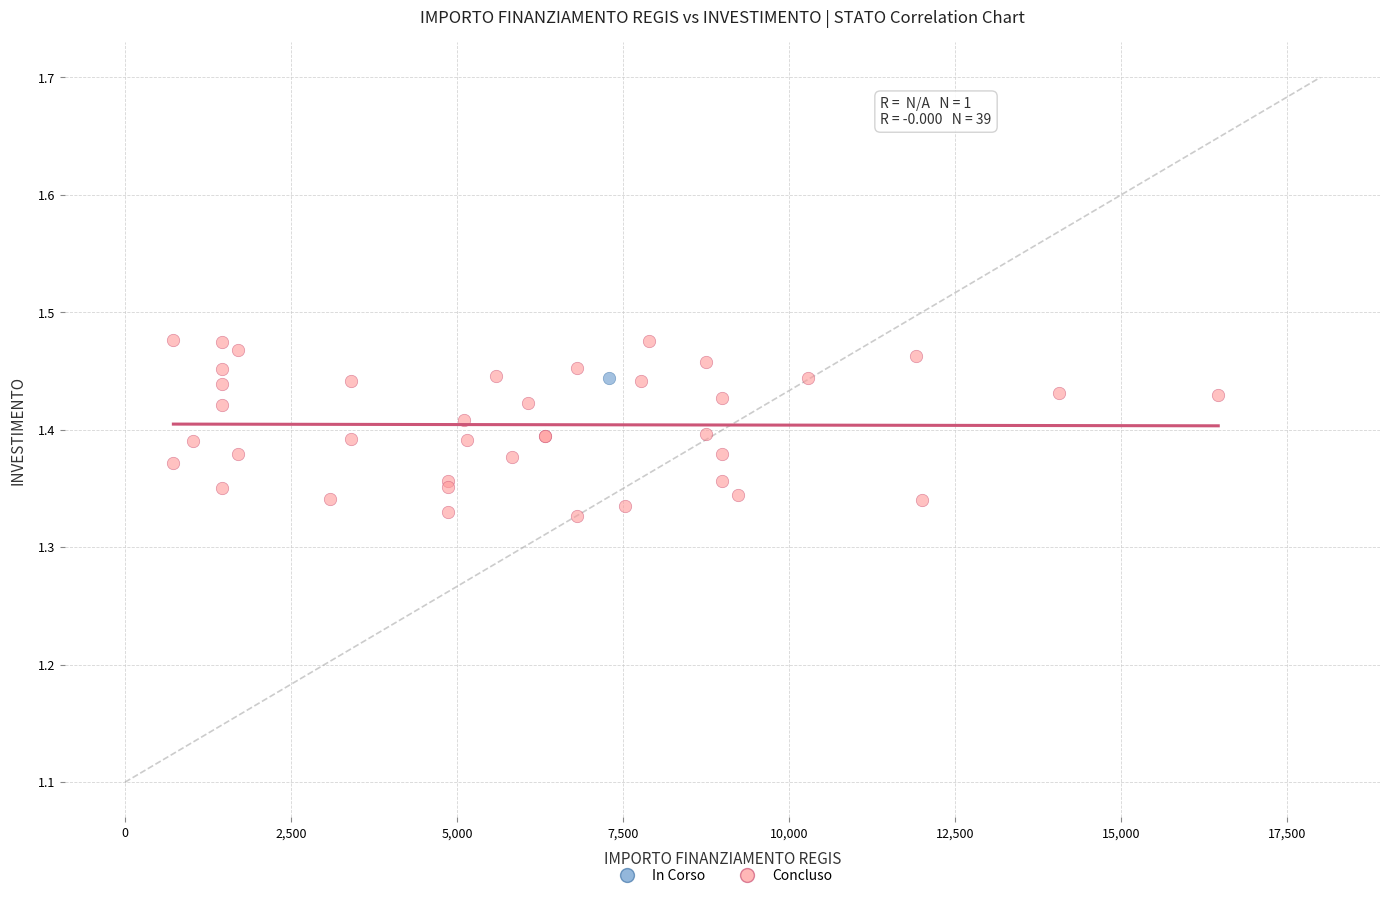

What are all the series names shown in the legend?

In Corso, Concluso